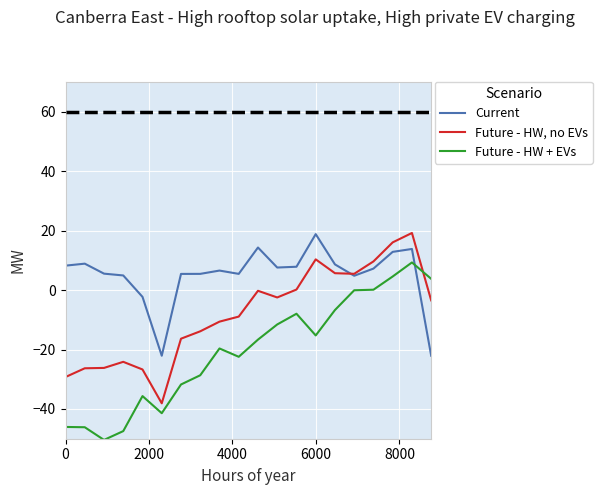

Which series has the largest total across all categories?

Current